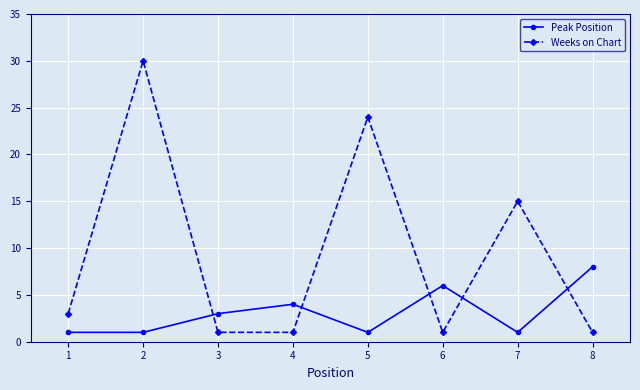

After their last crossing, which series has the higher values: Peak Position or Weeks on Chart?

Peak Position